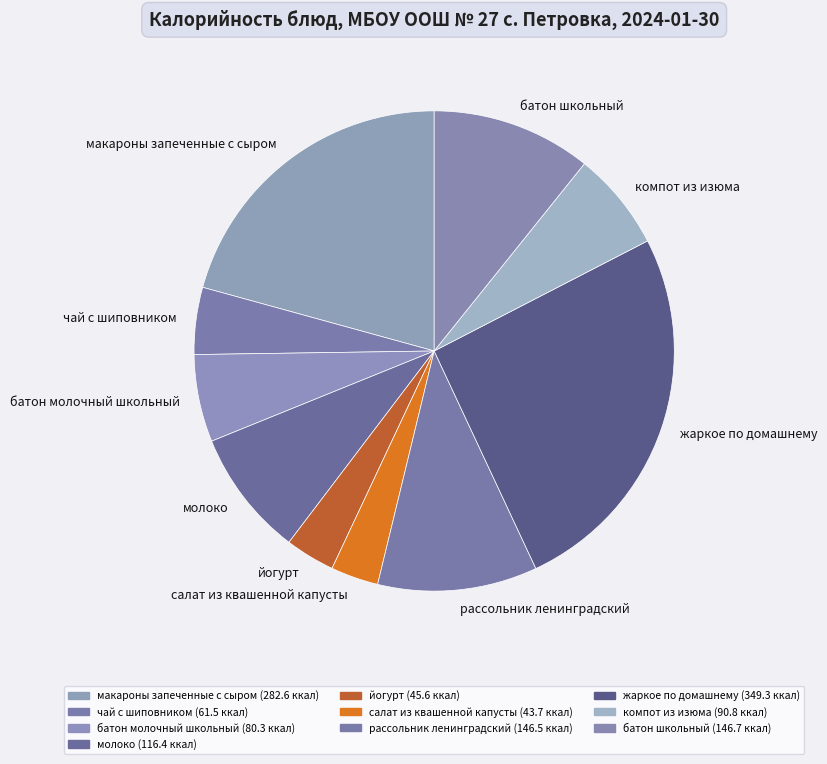

Is the sum of чай с шиповником and компот из изюма greater than half?

No